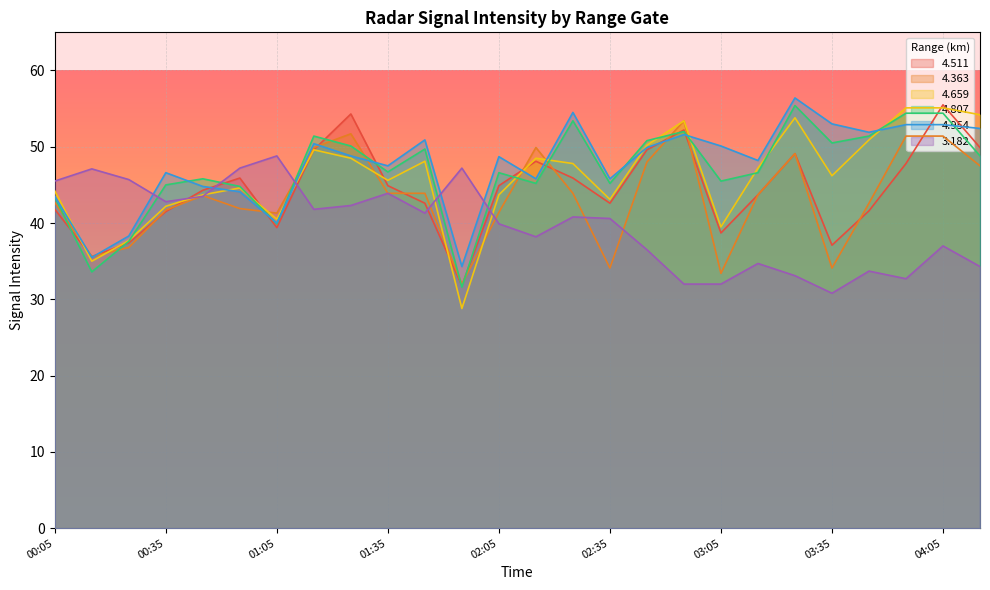

Read the 4.511 value at 00:25.

37.4